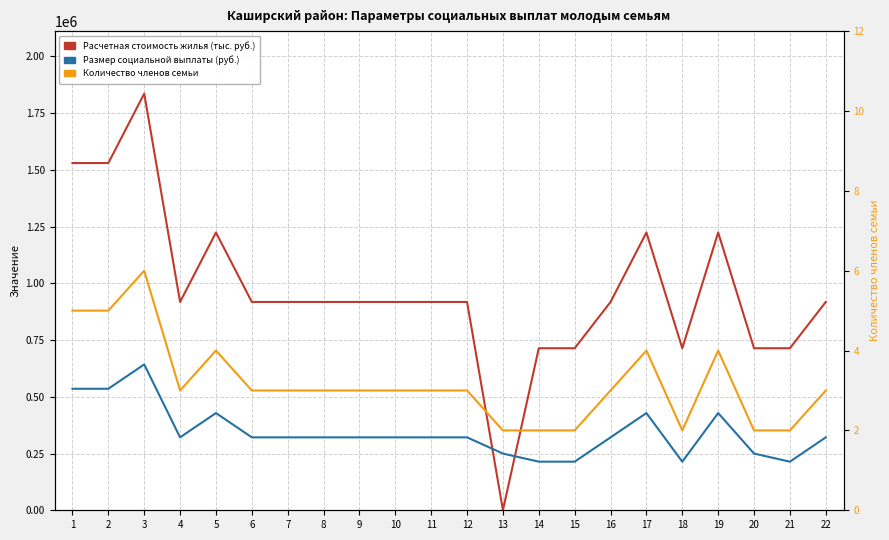

Rank the series at 21 from highest to lowest value.

Расчетная стоимость жилья (тыс. руб.), Размер социальной выплаты (руб.), Количество членов семьи